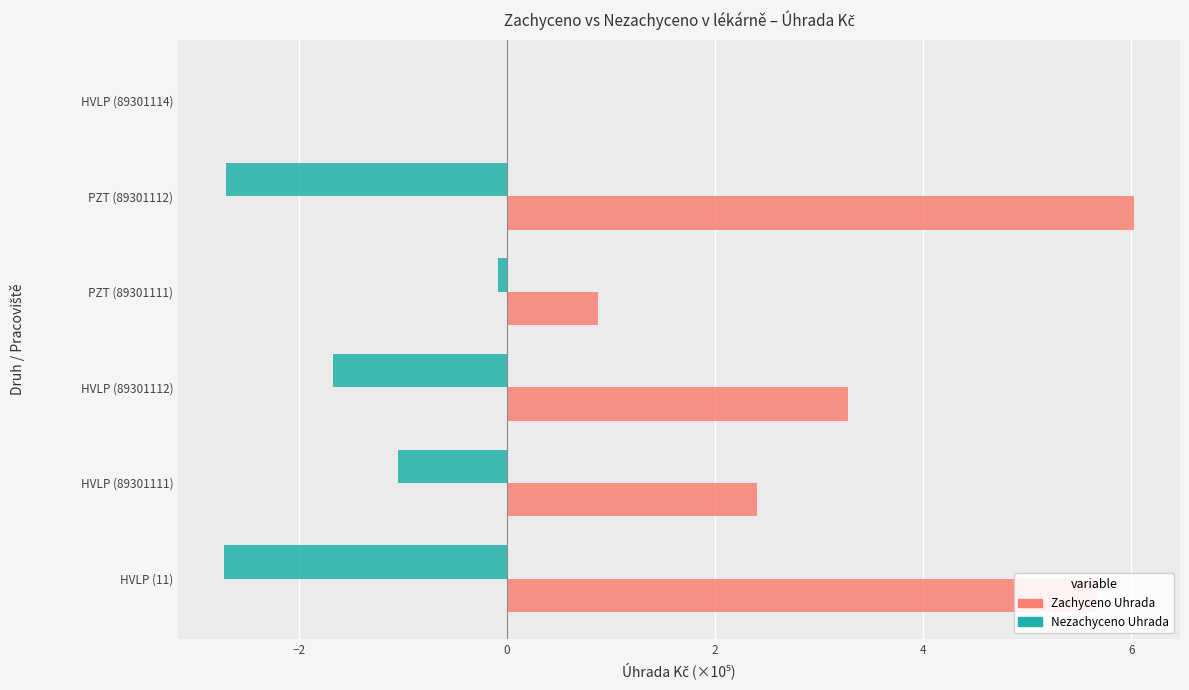

At which category is the sum across all series the highest?

PZT (89301112)